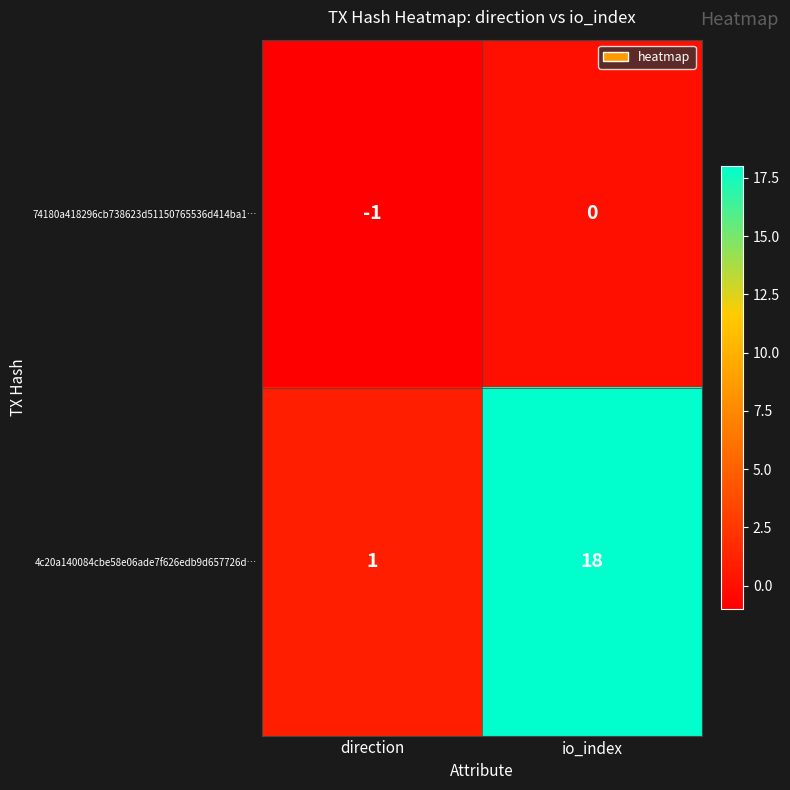

Rank the series at io_index from lowest to highest value.

74180a418296cb738623d51150765536d414ba1…, 4c20a140084cbe58e06ade7f626edb9d657726d…